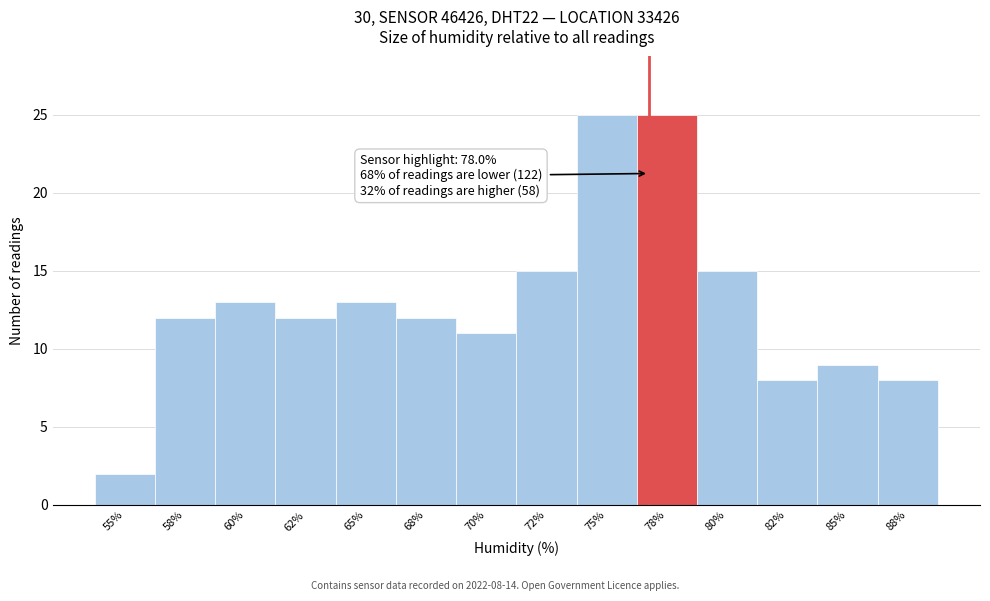

Reading left to right, transcribe all the data shown in this chart.

55%=2	58%=12	60%=13	62%=12	65%=13	68%=12	70%=11	72%=15	75%=25	78%=25	80%=15	82%=8	85%=9	88%=8